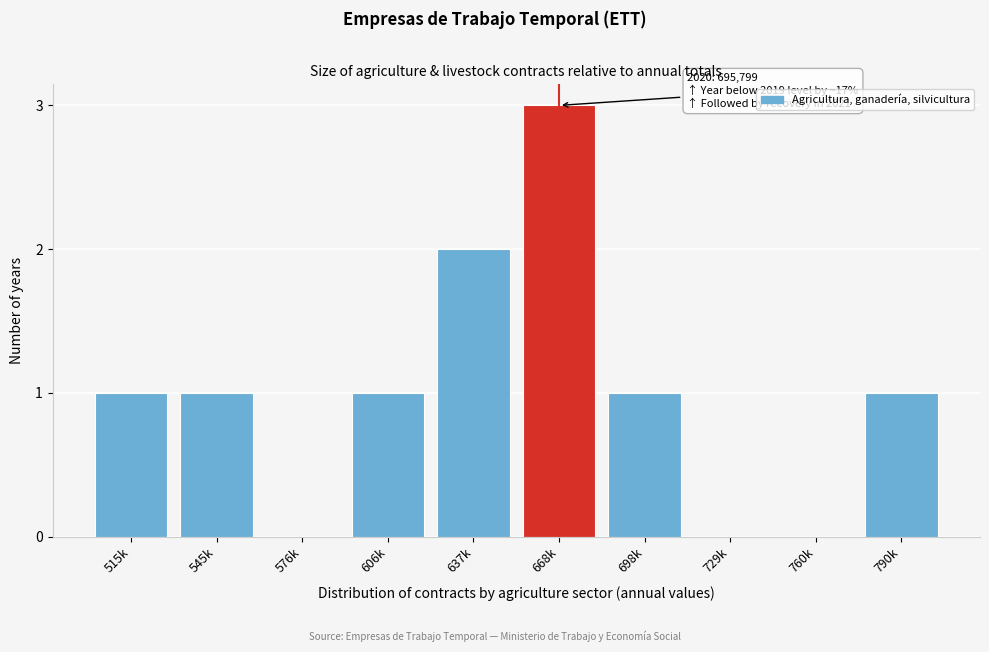

Reading right to left, extract all data points from this chart.

790k=1	760k=0	729k=0	698k=1	668k=3	637k=2	606k=1	576k=0	545k=1	515k=1